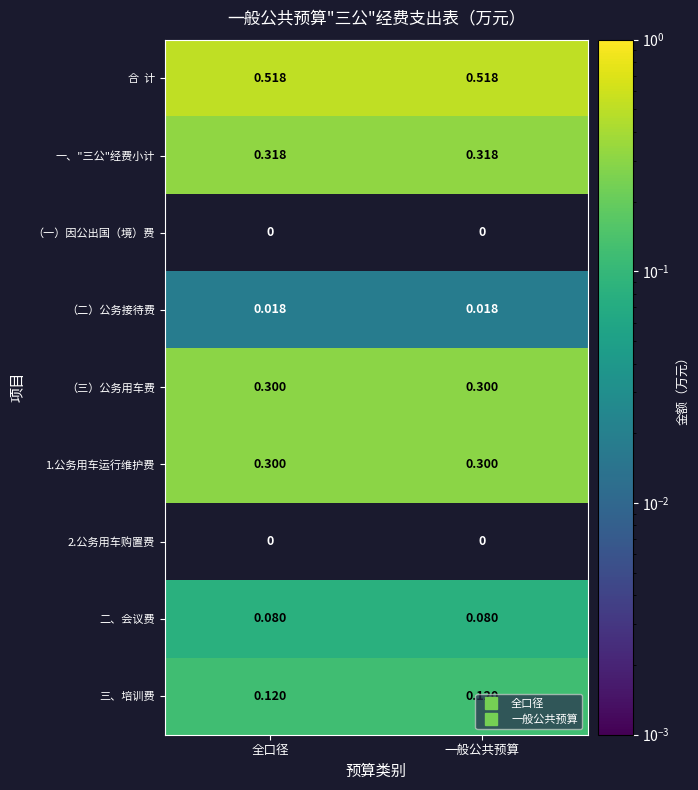

Is the value of 三、培训费 at 全口径 greater than the value of 二、会议费 at 全口径?

Yes